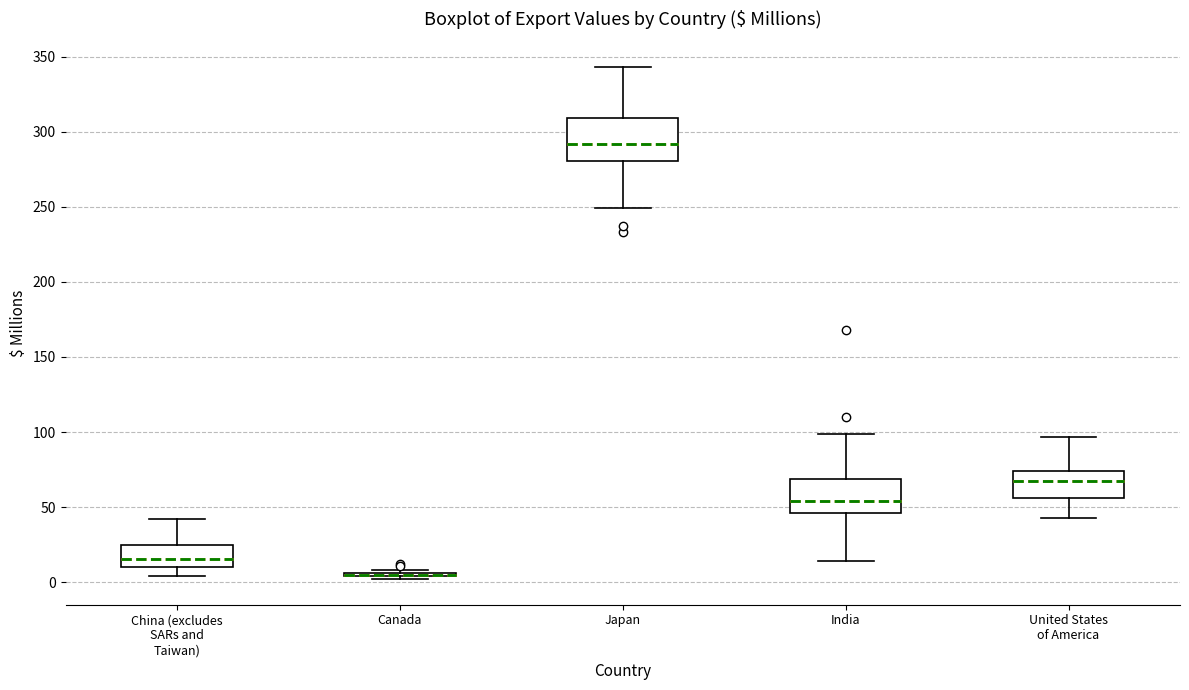

Reading left to right, transcribe this box plot: for each box, give where its median line is, the range the box spans, and where its two whiskers end, as read against the y-axis. The values are not printed on the chart, so give them approximately, as read against the axis.

China (excludes SARs and Taiwan): median 15, box 10 to 25, whiskers 5 to 40
Canada: box collapsed to a line at 5, whiskers 0 to 10
Japan: median 290, box 280 to 310, whiskers 250 to 345
India: median 55, box 45 to 70, whiskers 15 to 100
United States of America: median 70, box 55 to 75, whiskers 45 to 95